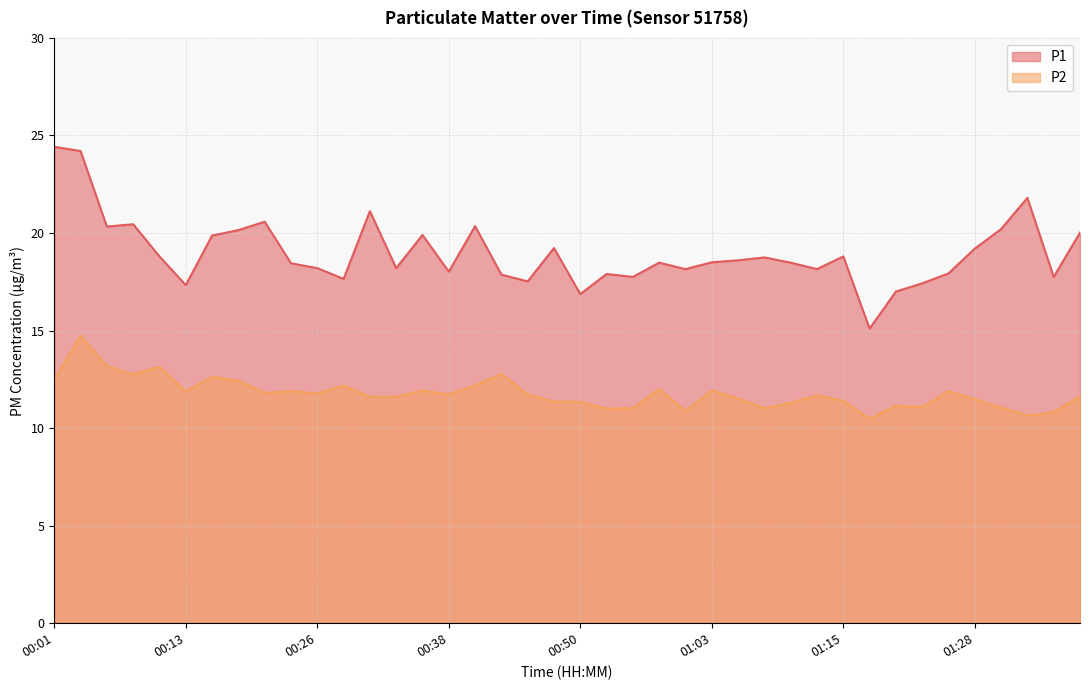

Rank the series by their average value, from highest to lowest.

P1, P2